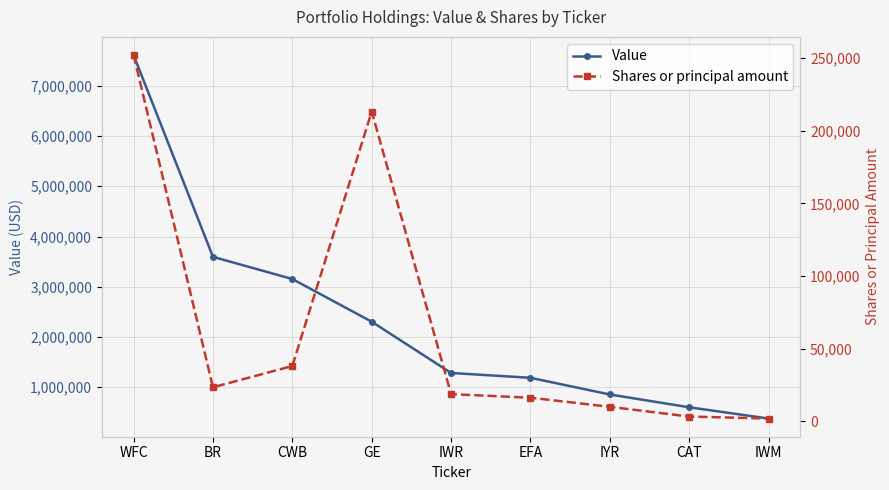

The Value series shows 718082 at CWB. True or false?

False